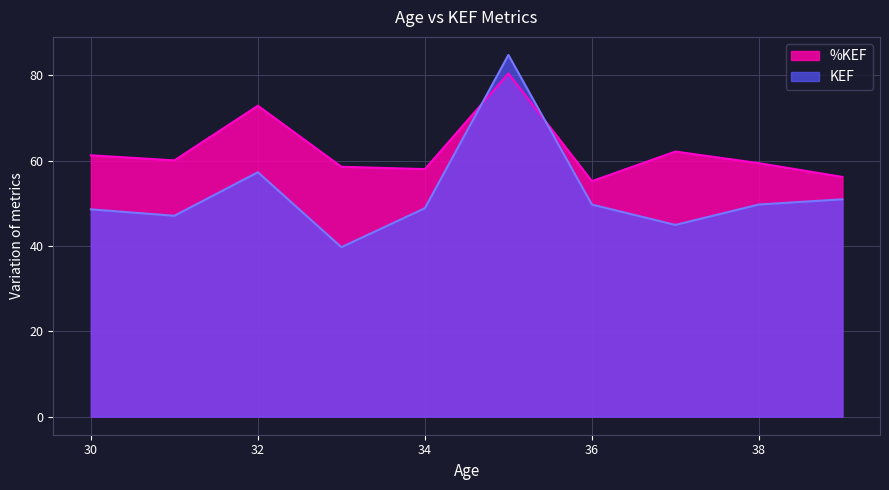

At which category does KEF reach its first local valley?

31